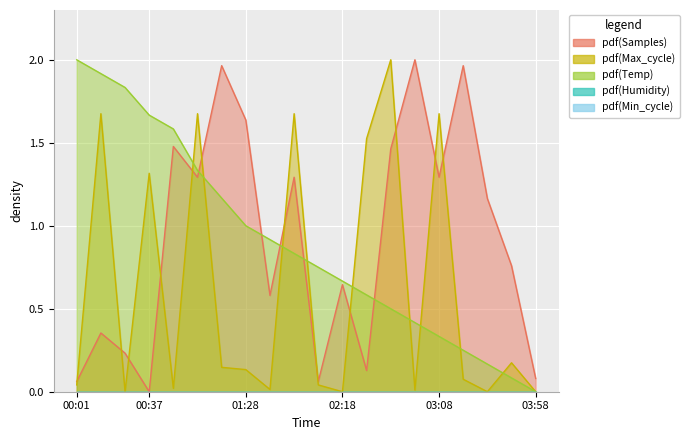

True or false: Samples has more than 2 interior local peaks.

True